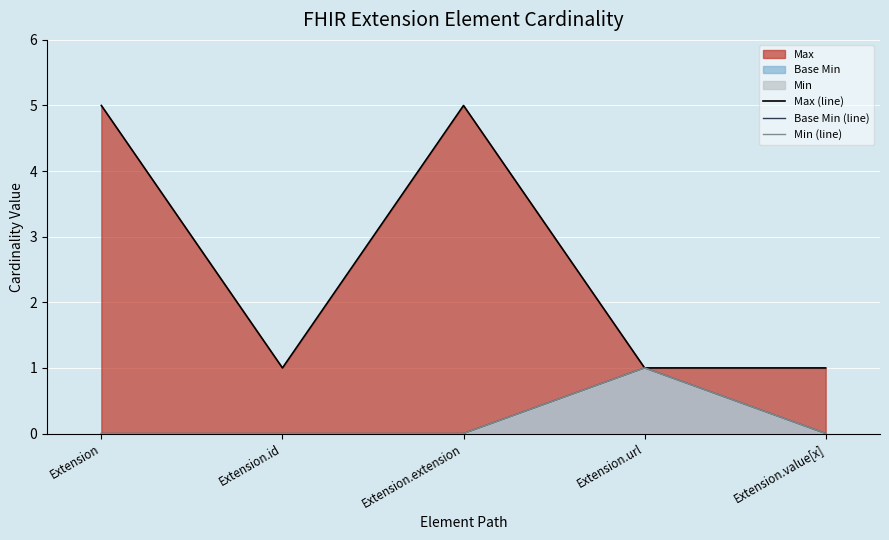

At how many categories does at least one series exceed 3?

2